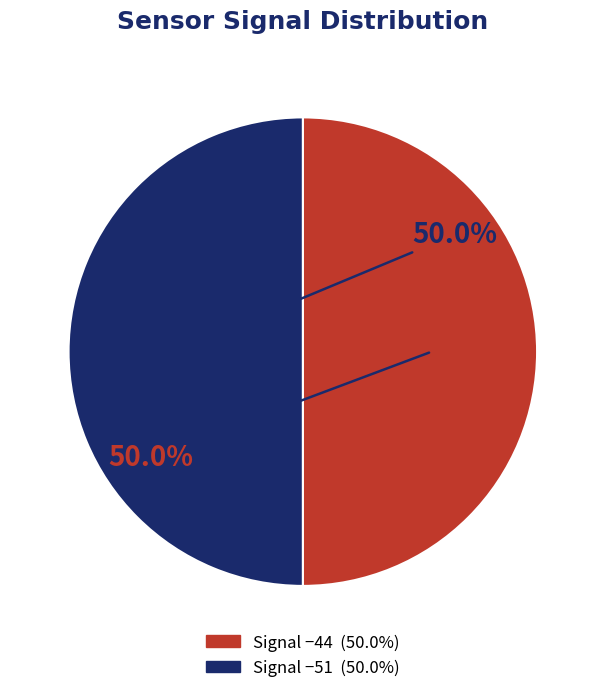

To the nearest percent, what is the average slice percentage?

50%